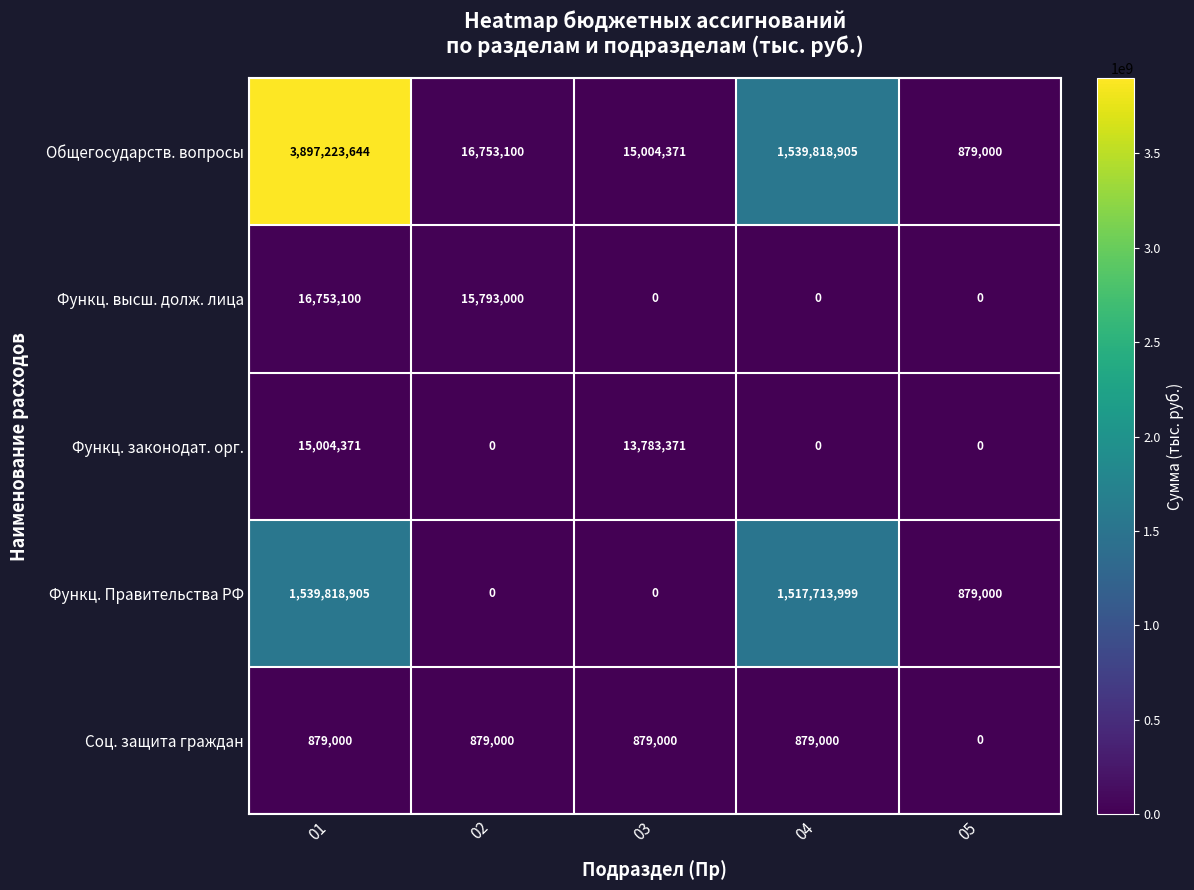

Reading left to right, extract all data points from this chart.

Общегосударств. вопросы: 3897223644	16753100	15004371	1539818905	879000
Функц. высш. долж. лица: 16753100	15793000	0	0	0
Функц. законодат. орг.: 15004371	0	13783371	0	0
Функц. Правительства РФ: 1539818905	0	0	1517713999	879000
Соц. защита граждан: 879000	879000	879000	879000	0